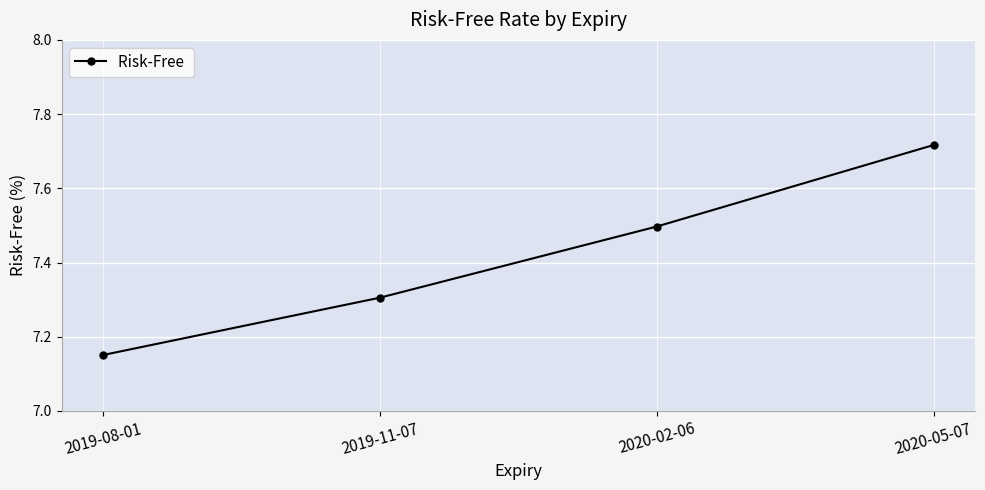

The value at 2020-02-06 is 4.2. True or false?

False